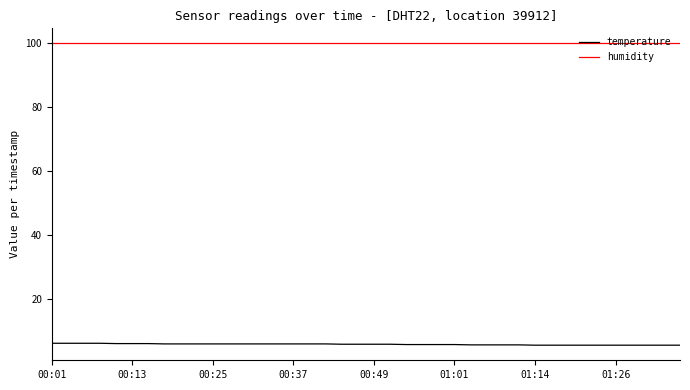

Which series has the largest total across all categories?

humidity